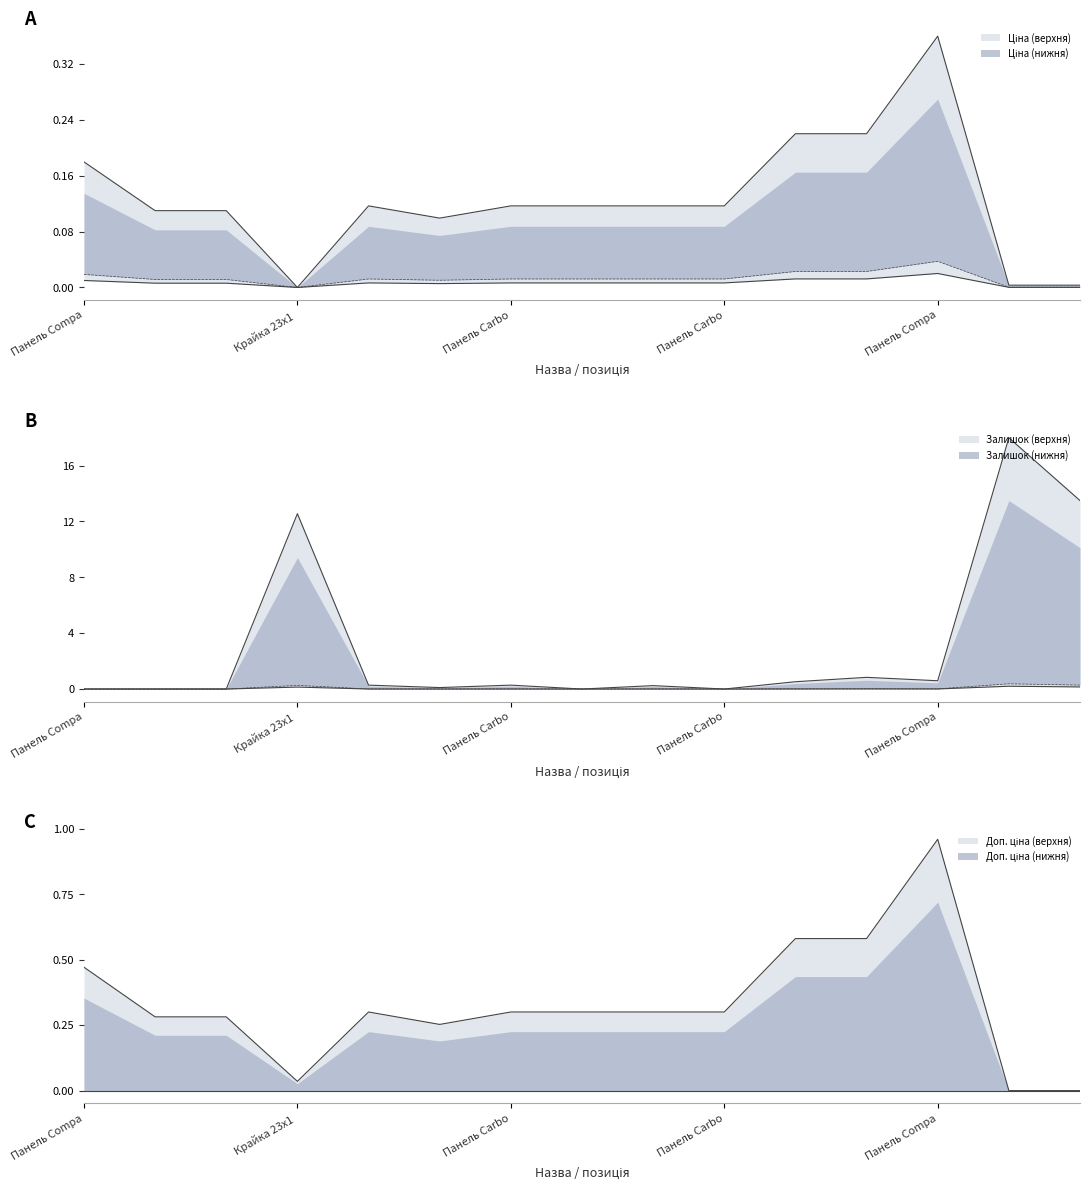

What are all the series names shown in the legend?

Ціна, Доп. ціна, Залишок